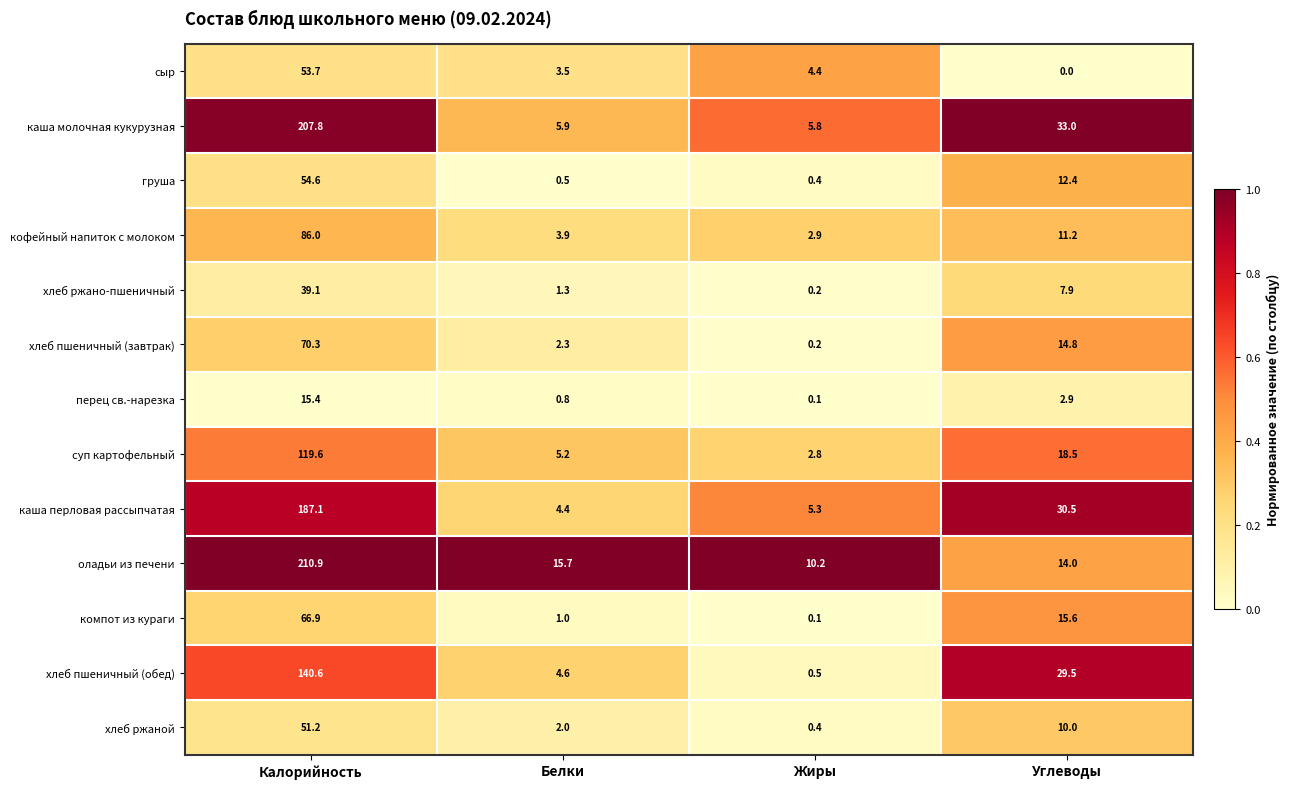

What is the approximate value of суп картофельный at Углеводы?

18.5